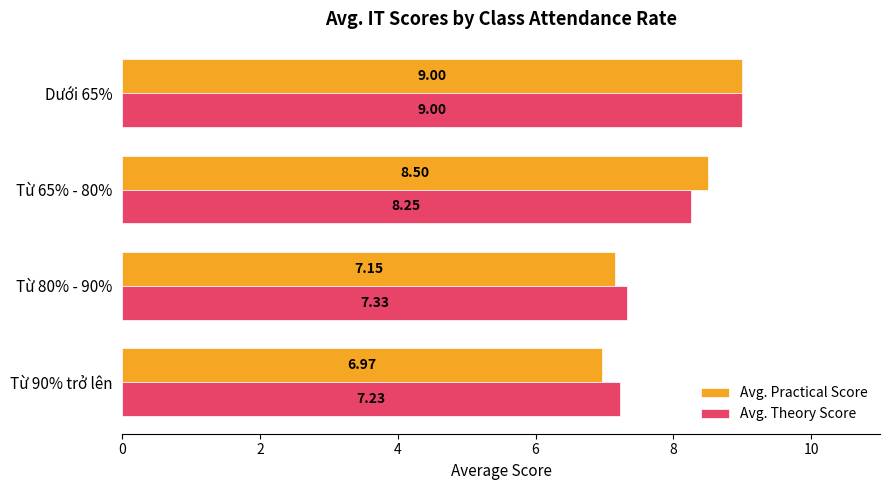

Between Từ 90% trở lên and Từ 65% - 80%, which series saw the biggest shift?

Avg. Practical Score